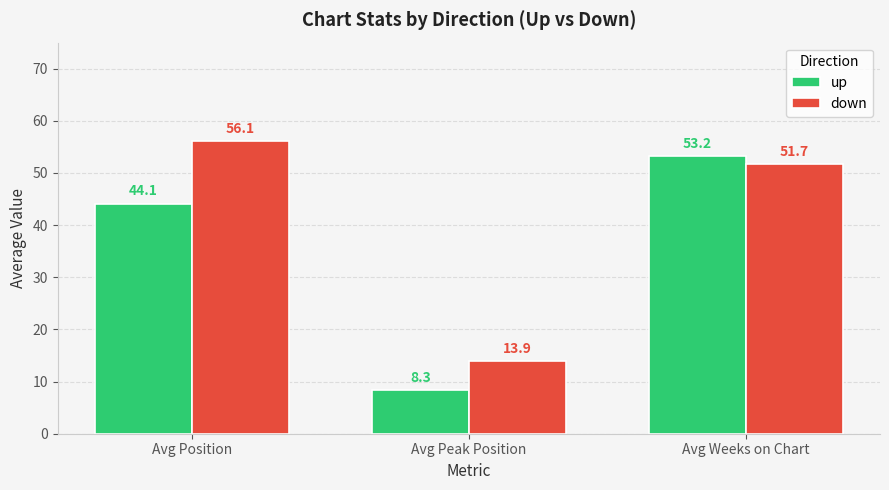

The value of down at Avg Position is 56.1. True or false?

True